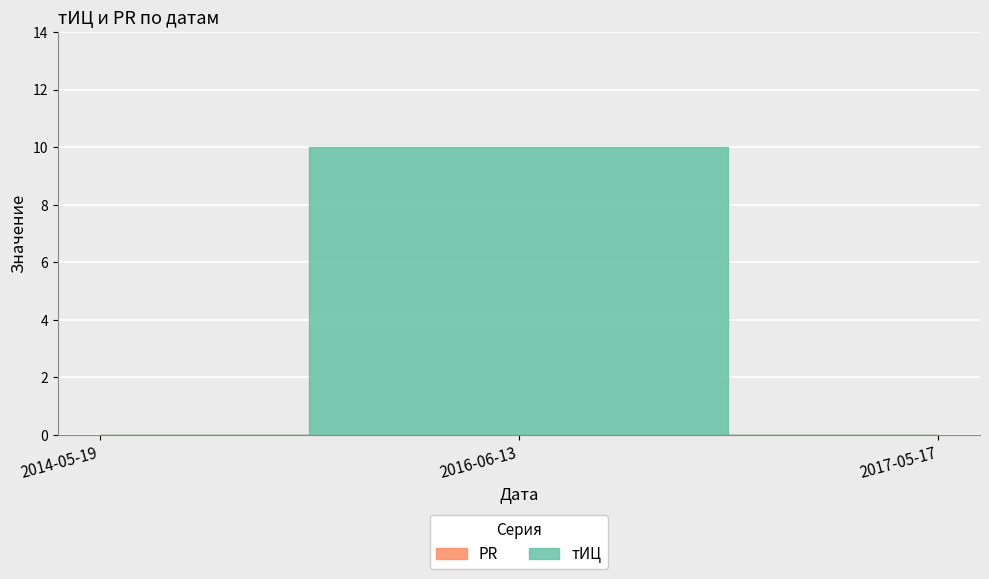

What is the difference between the тИЦ values at 2016-06-13 and 2014-05-19?

10